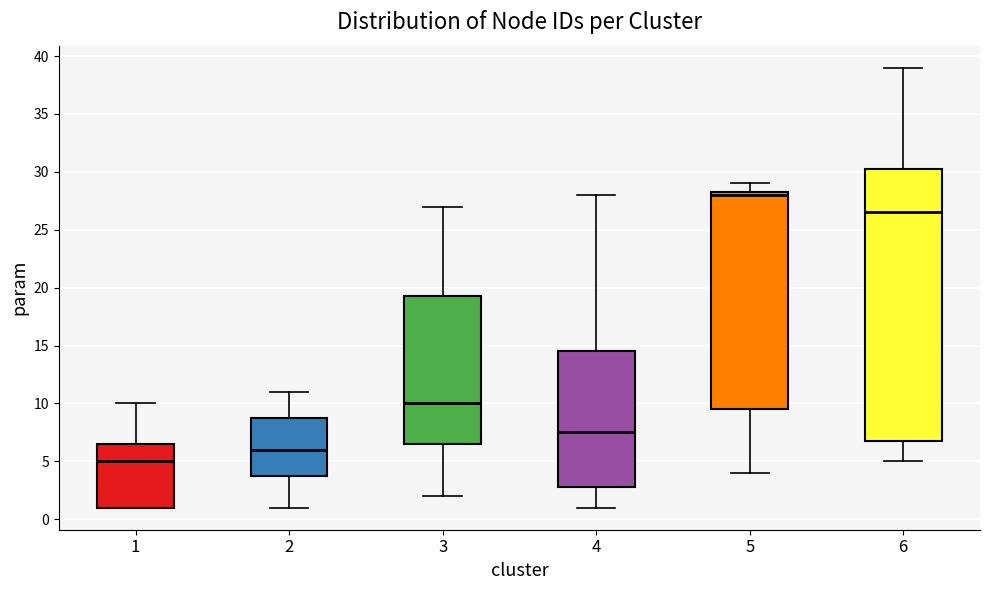

Which box has the lowest median line?

1